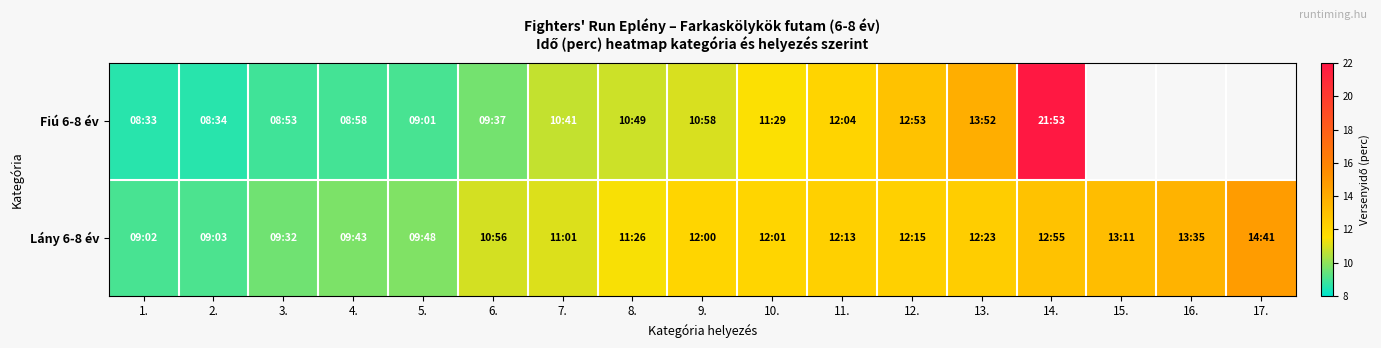

At which category does the chart reach its minimum across all series?

1.